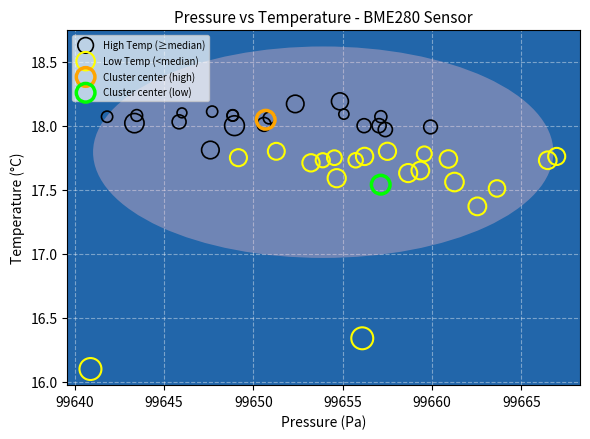

What are all the series names shown in the legend?

High Temp (≥median), Low Temp (<median), Cluster center (high), Cluster center (low)